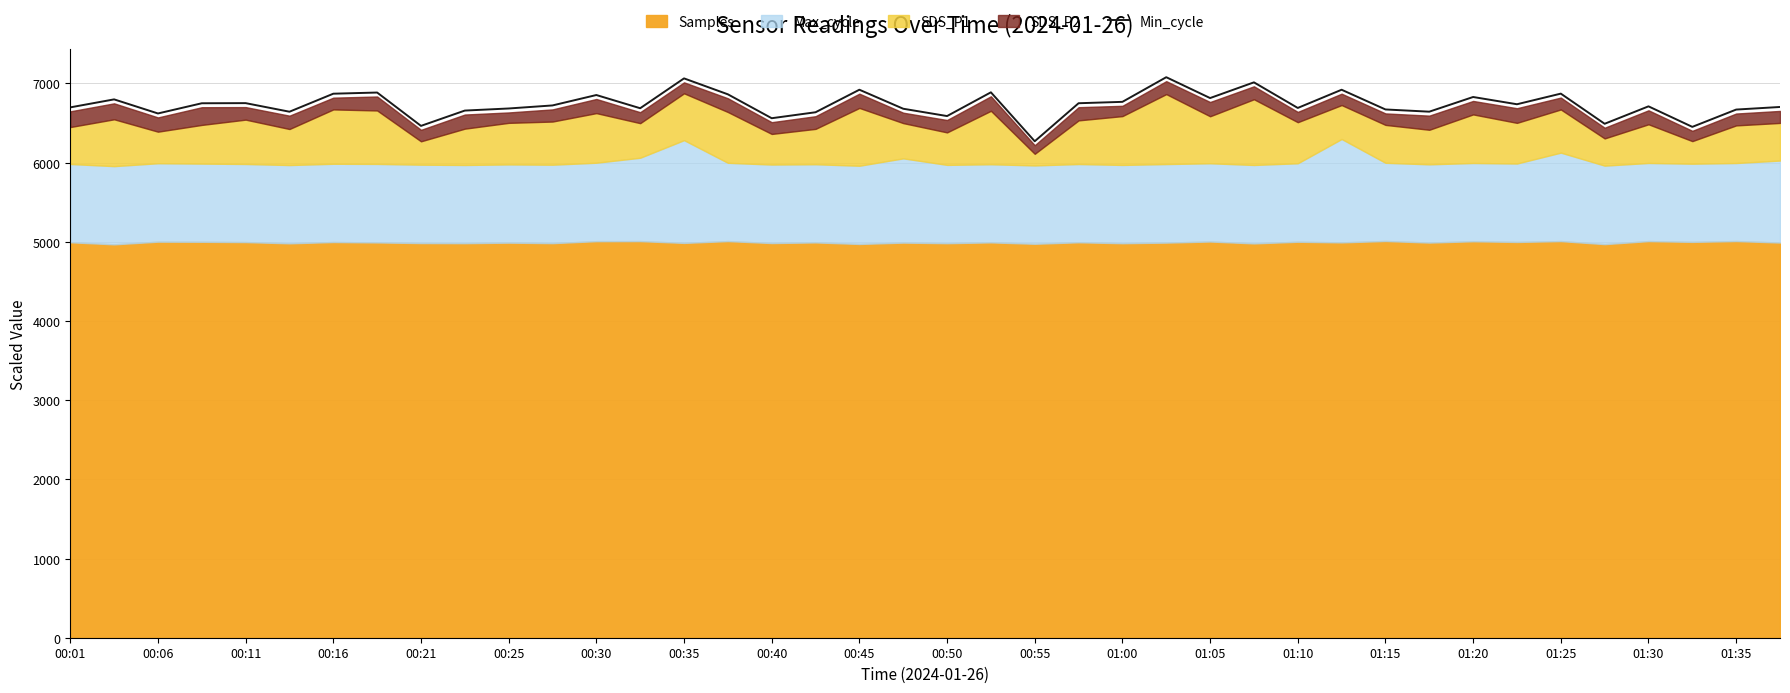

How many data points are above 6722?

20